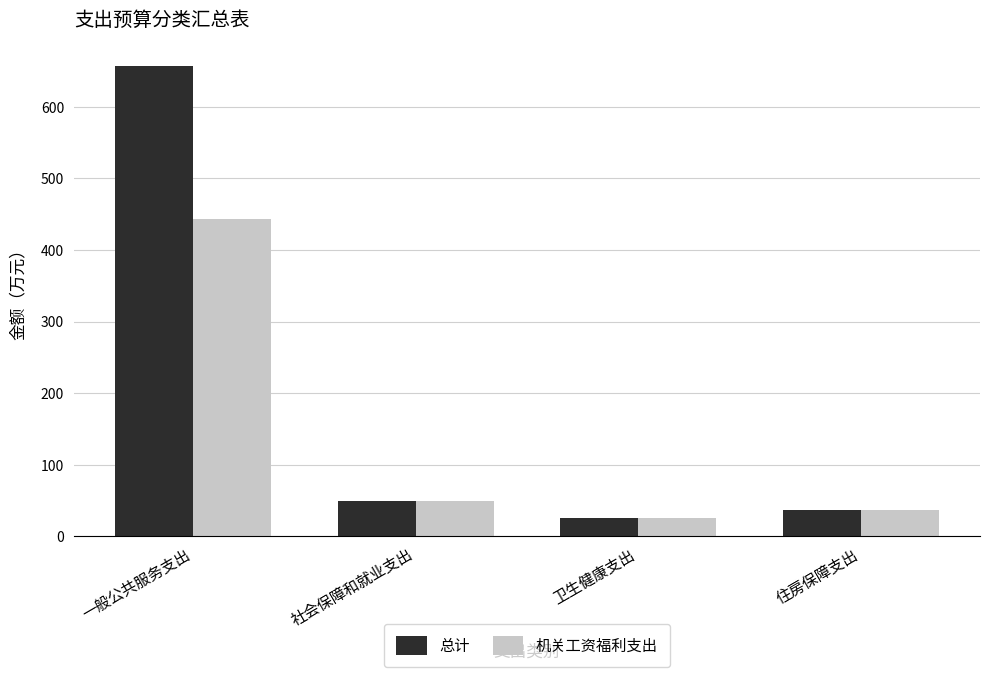

What is the total value across all series at 社会保障和就业支出?

99.7